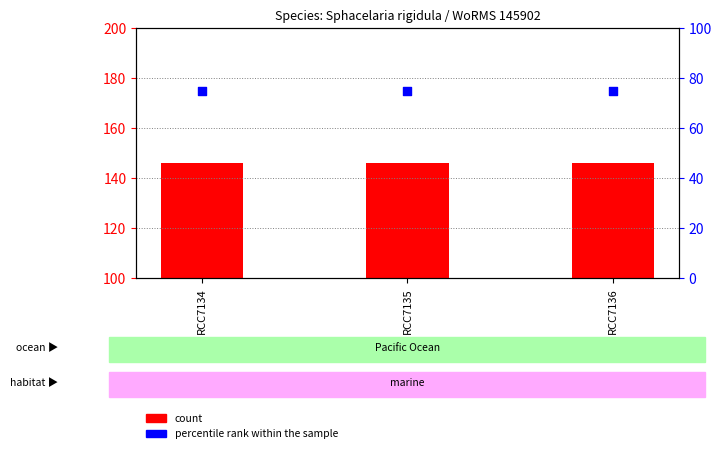

What is the total value across all series at RCC7134?

220.9